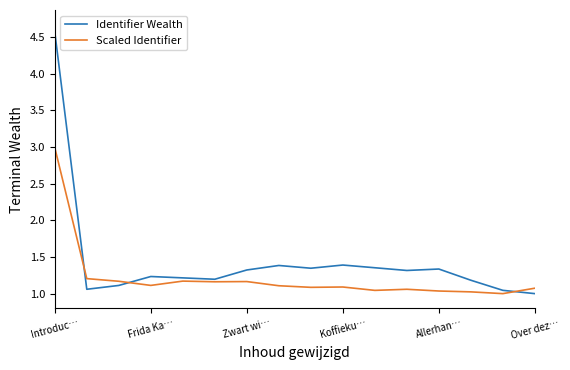

Rank the series by their maximum value, from highest to lowest.

Identifier Wealth, Scaled Identifier